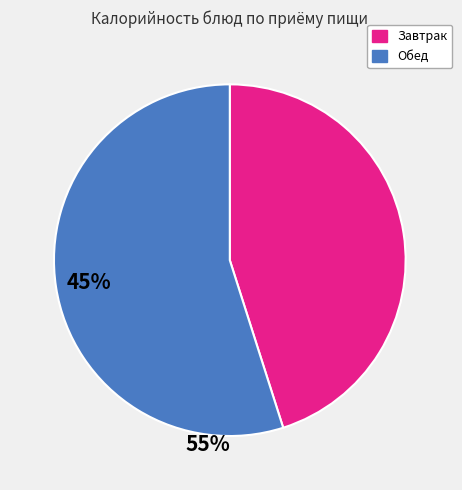

Does any single category account for the majority?

Yes